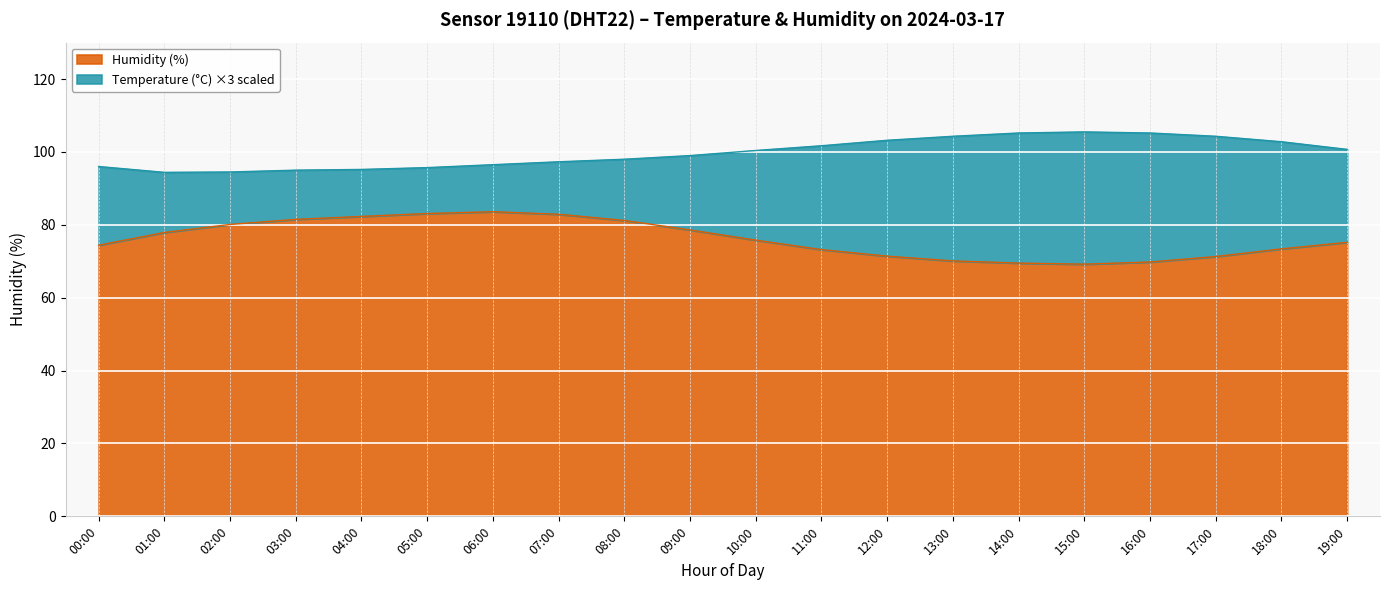

List the labels in order of value, largest first.

06:00, 05:00, 07:00, 04:00, 03:00, 08:00, 02:00, 09:00, 01:00, 10:00, 19:00, 00:00, 18:00, 11:00, 12:00, 17:00, 13:00, 16:00, 14:00, 15:00